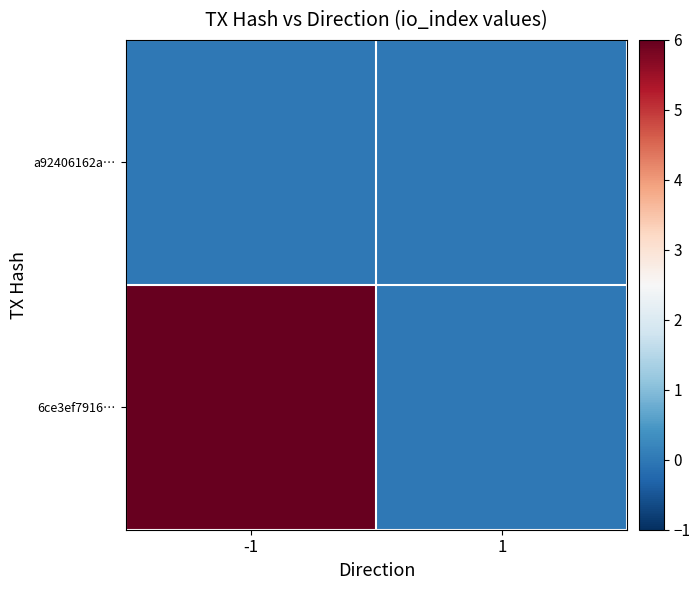

What is the difference between the highest and lowest values at -1?

6